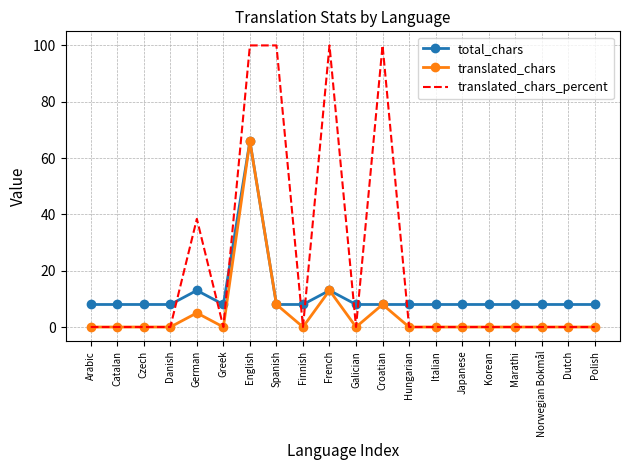

True or false: translated_chars_percent has more than 1 points higher than both neighbors.

True